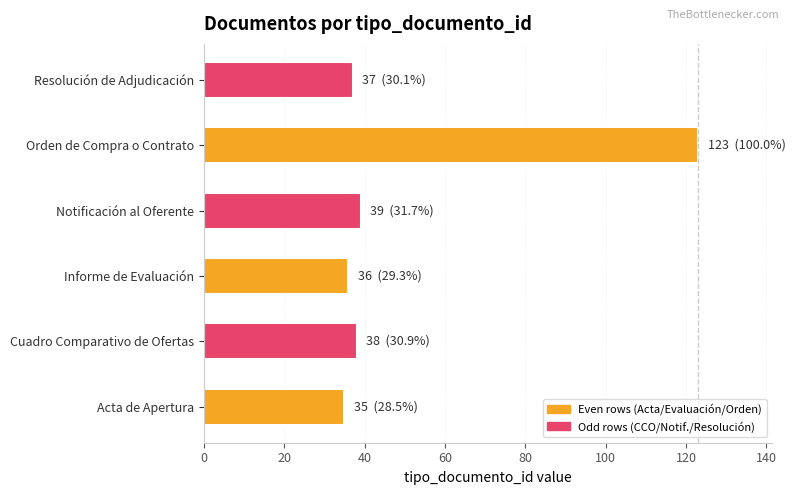

What is the change in value from Orden de Compra o Contrato to Resolución de Adjudicación?

-86